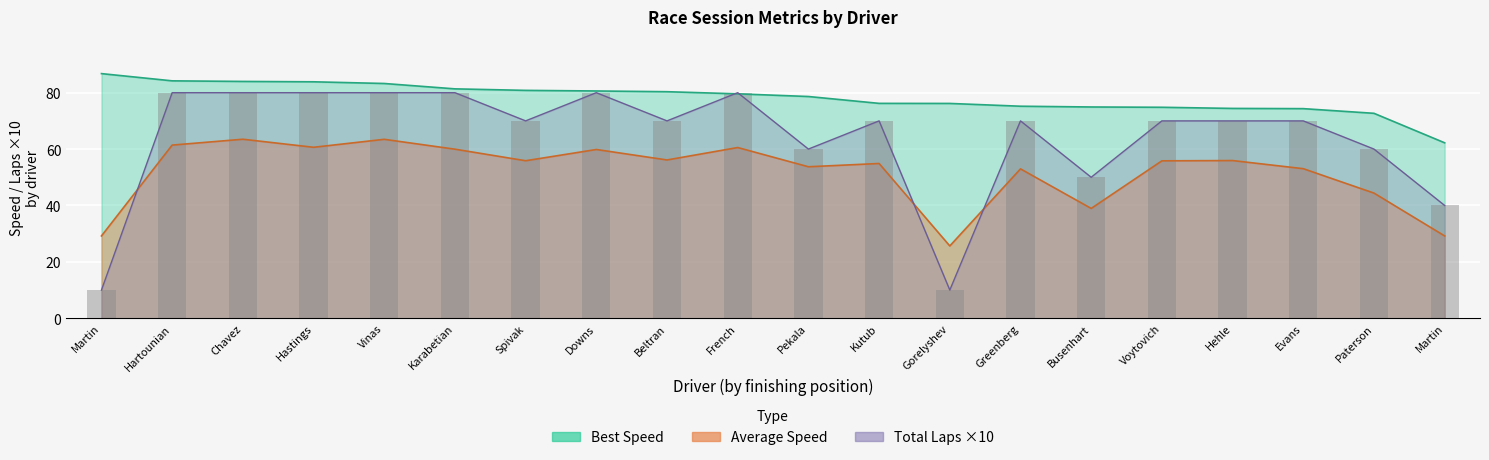

Between Hartounian and Hastings, which series saw the biggest shift?

Average Speed